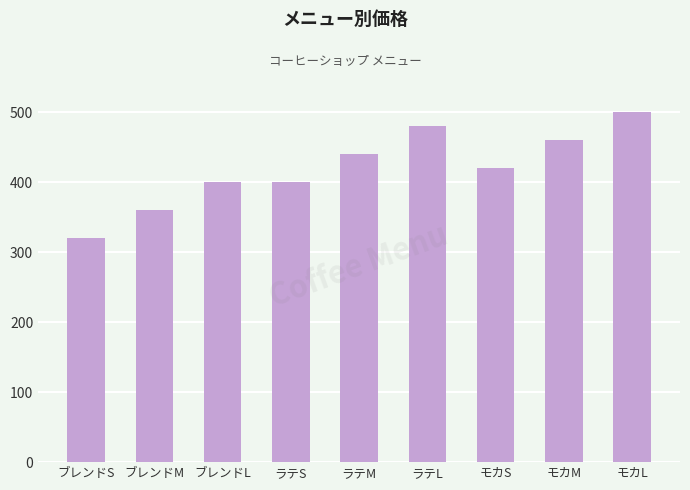

What is the ratio of the value at ブレンドM to the value at ブレンドL?

0.9